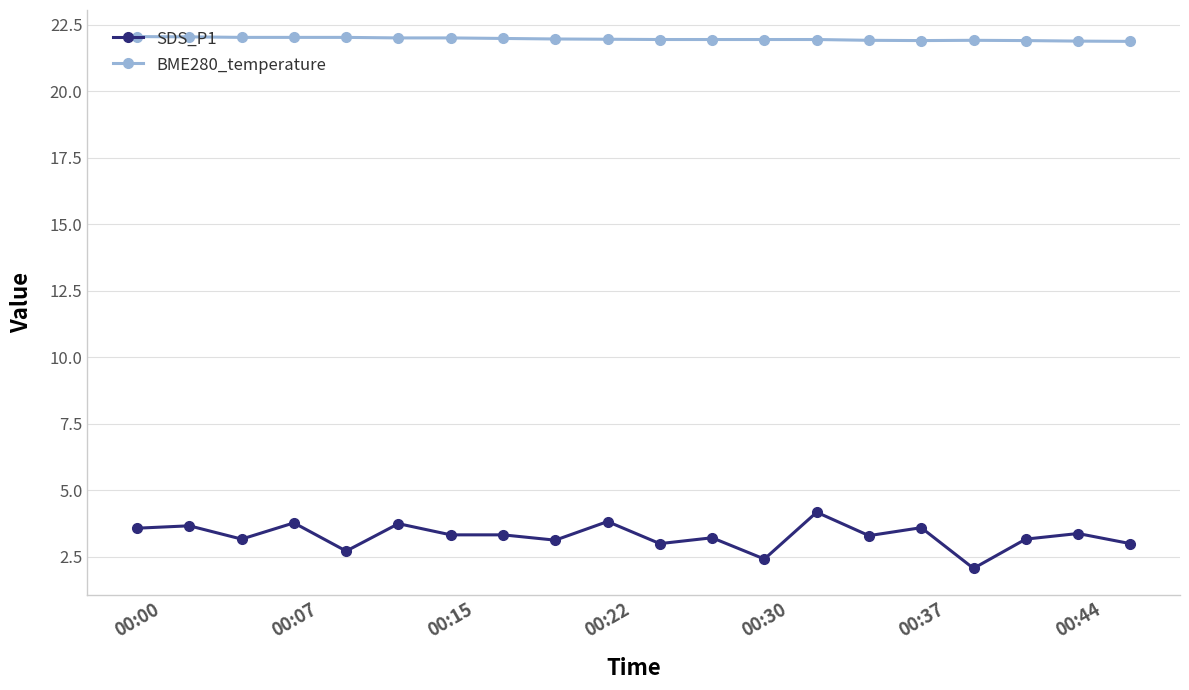

At how many categories does at least one series exceed 12?

20